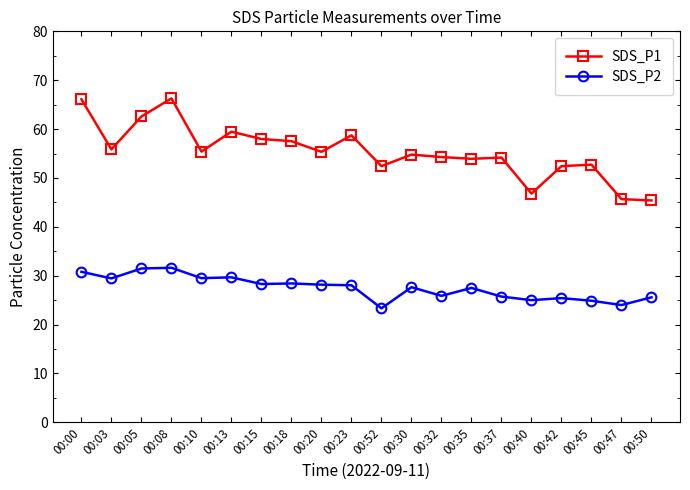

What are all the series names shown in the legend?

SDS_P1, SDS_P2